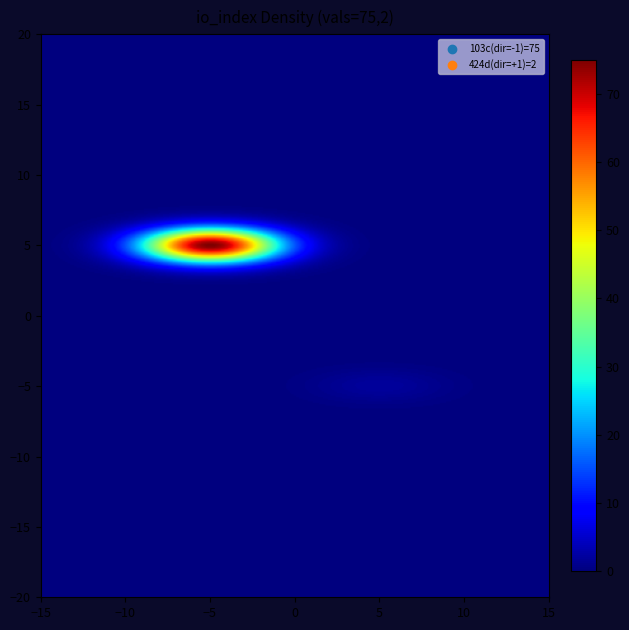

Reading right to left, list all the values displayed in this chart.

103c1339864e8a33bd02d191cba4712c777aaa0: 75	-1
424d74953cb713e8c8dc61a862d189dc047cfde: 2	1